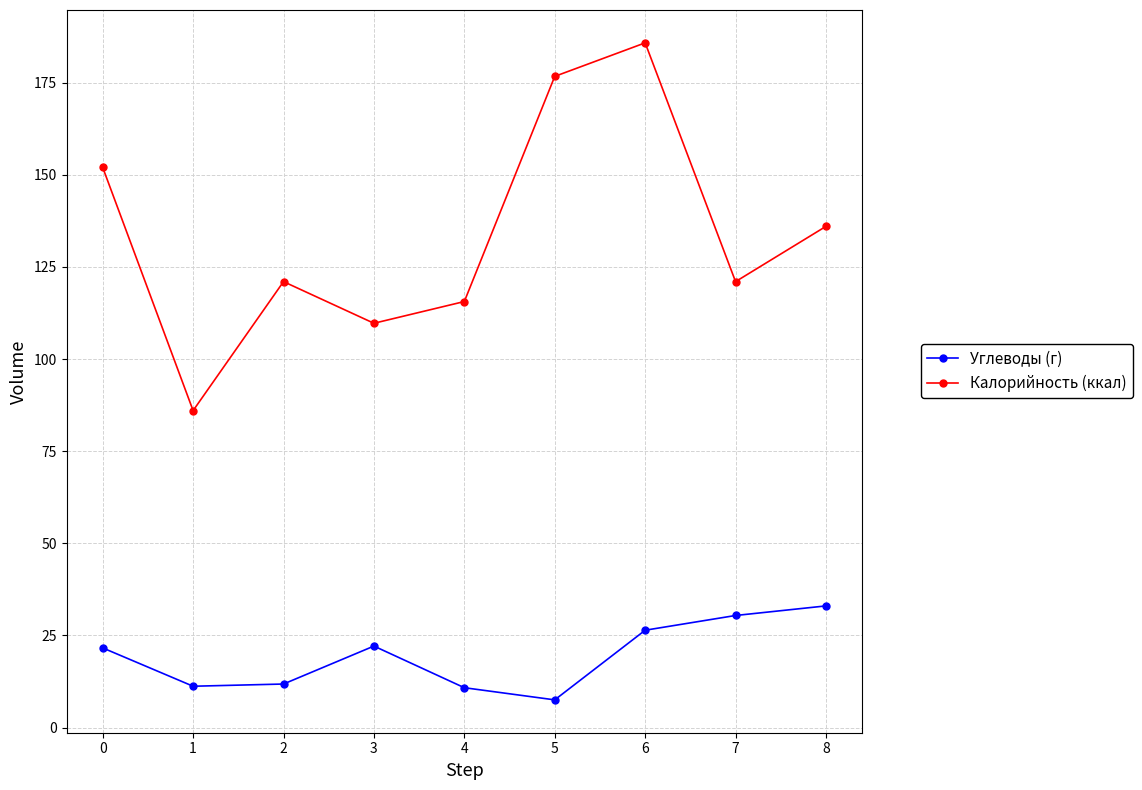

What is the value of the Углеводы (г) point at the 2nd from the left?

11.2